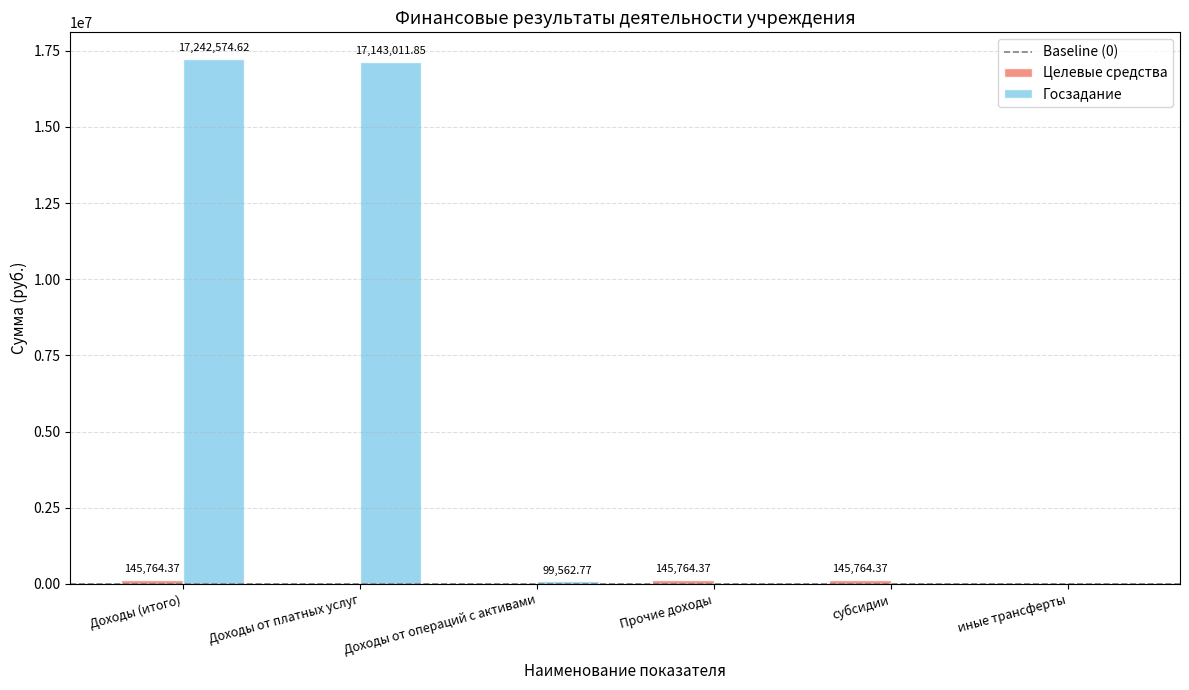

What is the sum of the Госзадание values at Доходы от платных услуг and Прочие доходы?

17143011.9